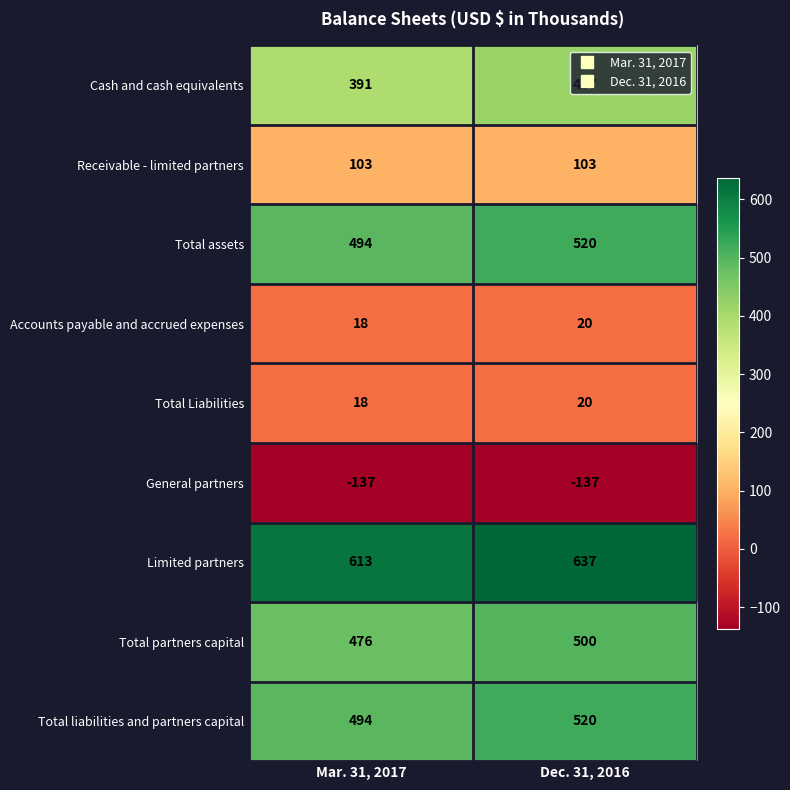

Where is Limited partners nearest to the value 625?

Mar. 31, 2017